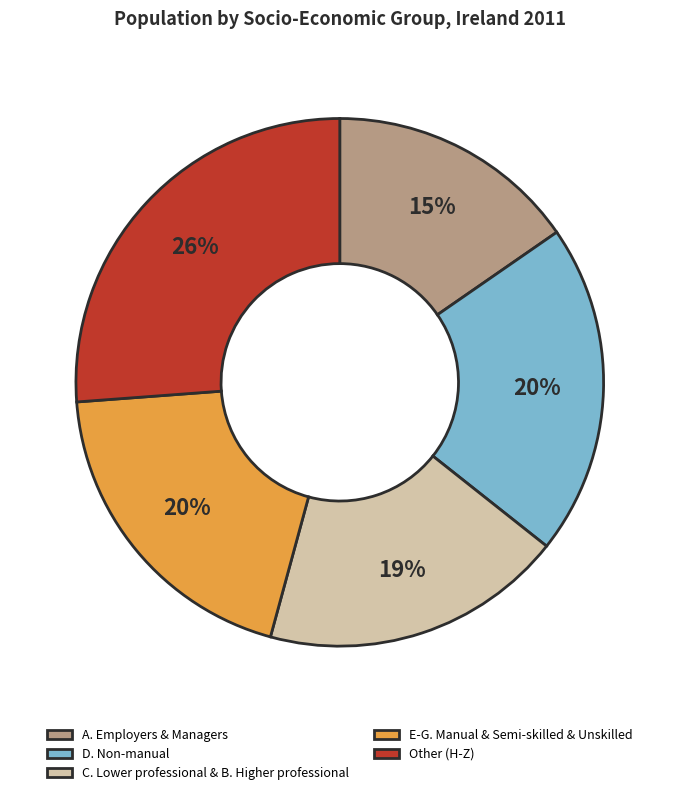

To the nearest percent, what percentage of the pie is E-G. Manual & Semi-skilled & Unskilled?

20%